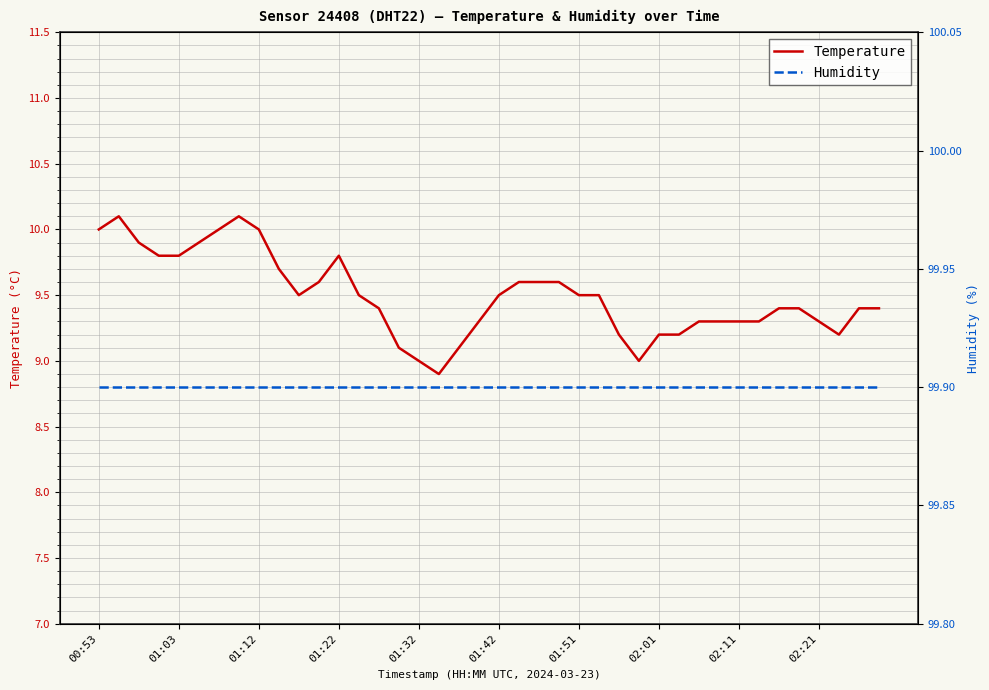

What is the value of the Temperature point at the 14th from the left?

9.5